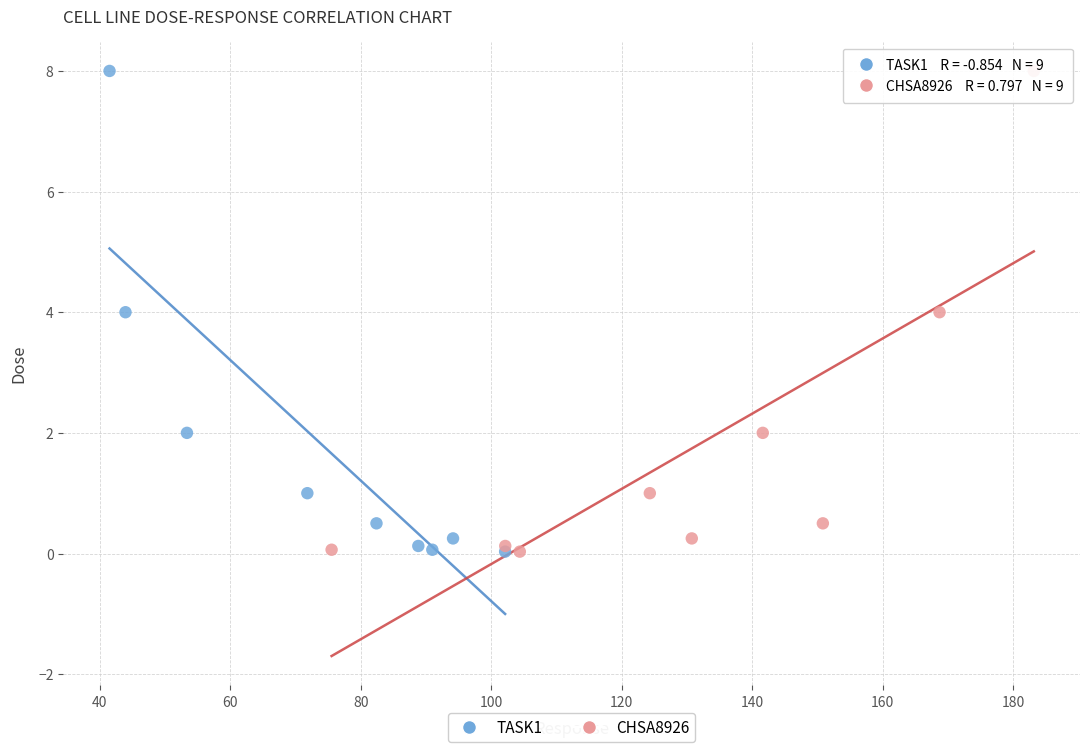

What are all the series names shown in the legend?

TASK1, CHSA8926